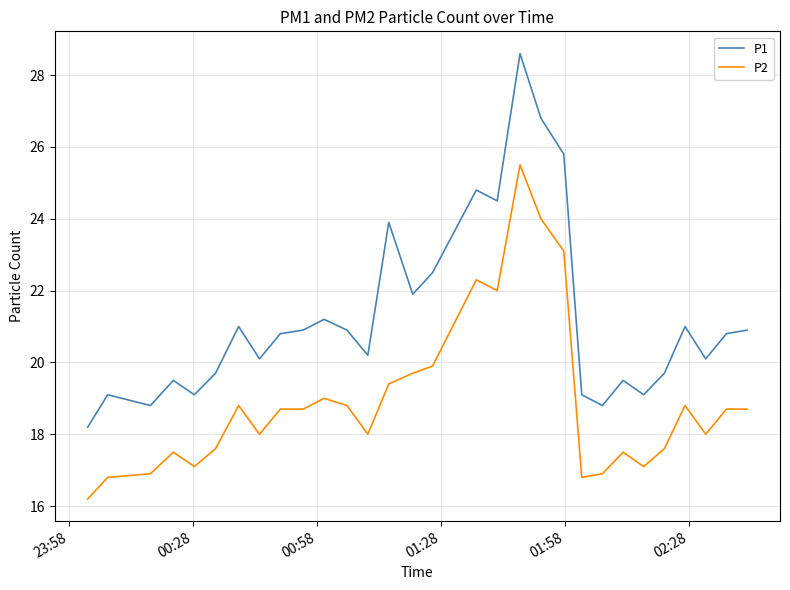

How many lines are shown in the chart?

2